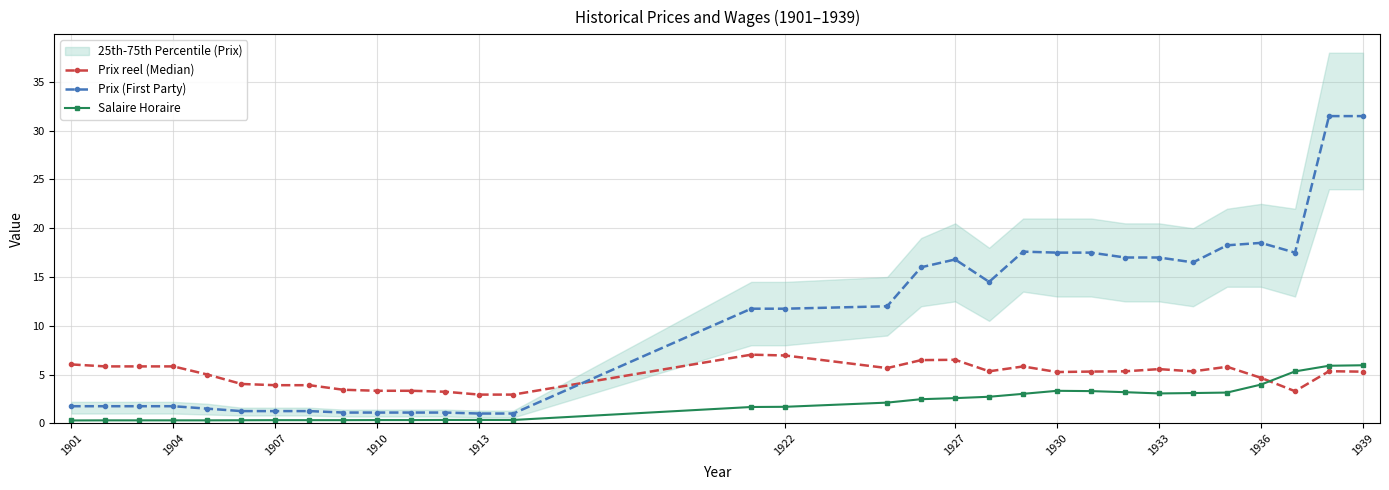

Rank the series at 1901 from highest to lowest value.

Prix reel (Median), Prix (First Party), Salaire Horaire